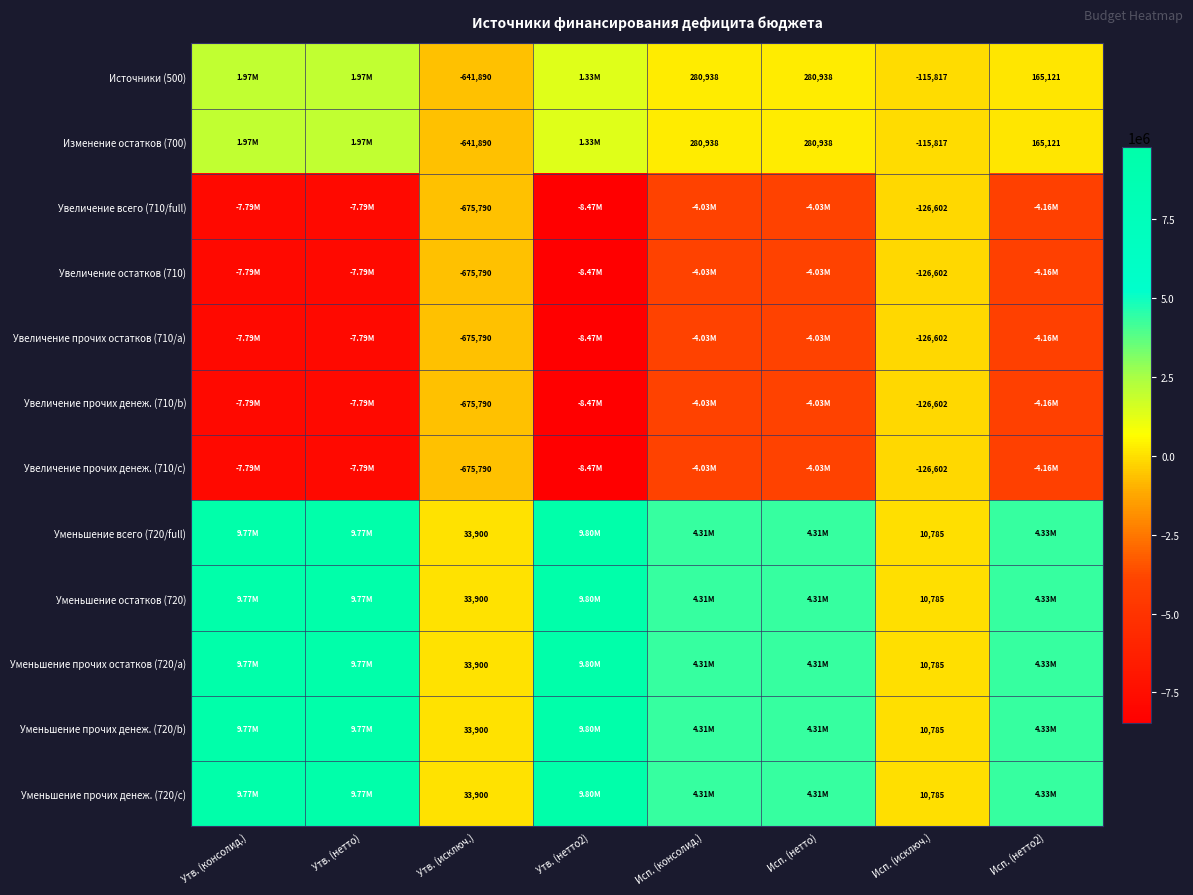

What is the highest value of the Увеличение прочих денеж. (710/c) series?

-126601.8